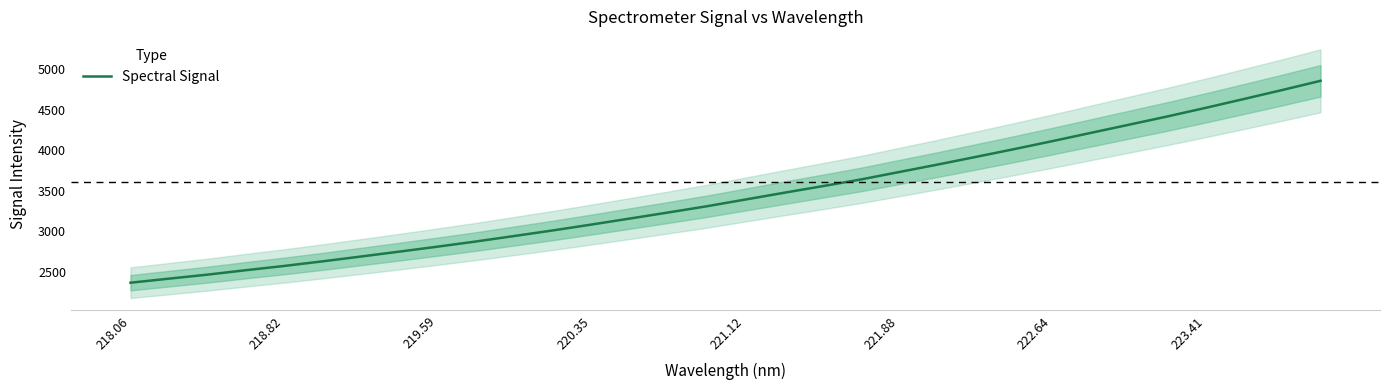

What is the sum of all values?

110180.8